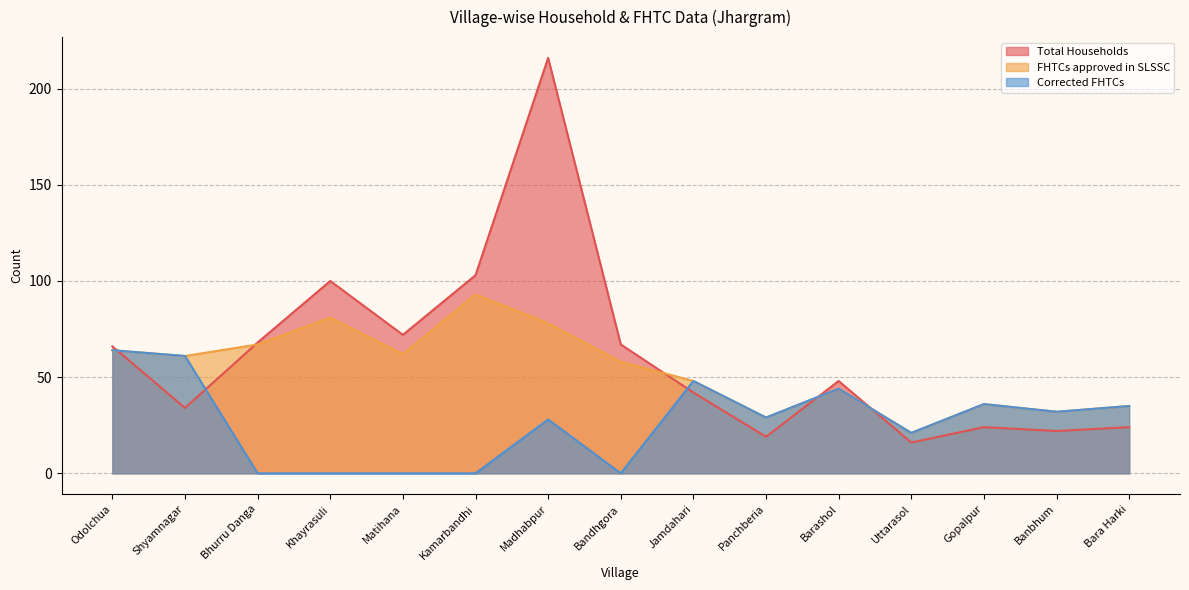

The Corrected FHTCs series shows 28 at Bandhgora. True or false?

False